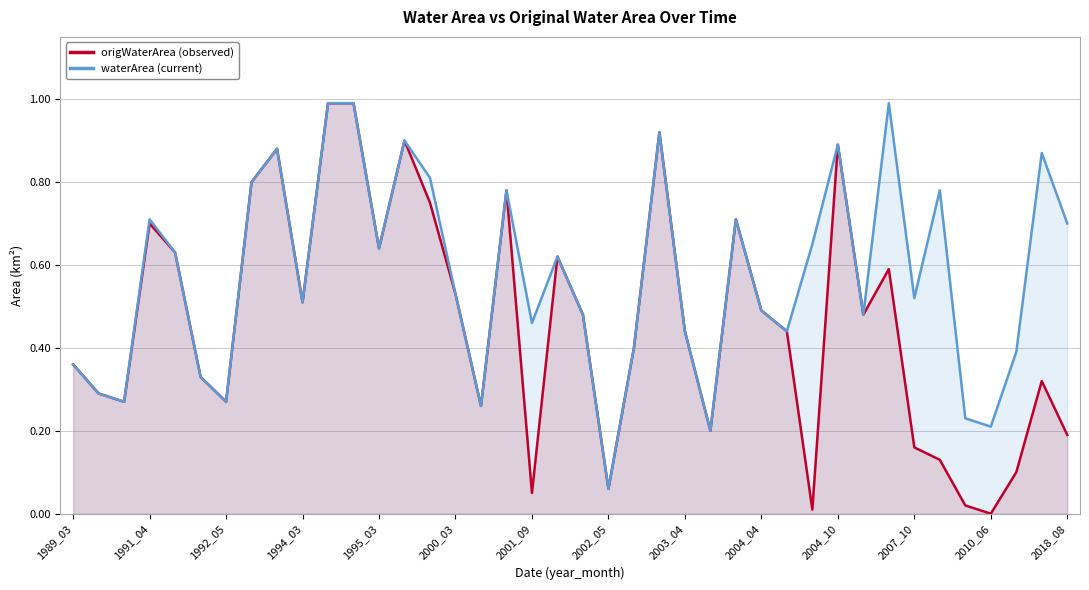

Reading right to left, what are all the values shown in this chart?

origWaterArea (observed): 0.2	0.3	0.1	0.0	0.0	0.1	0.2	0.6	0.5	0.9	0.0	0.4	0.5	0.7	0.2	0.4	0.9	0.4	0.1	0.5	0.6	0.1	0.8	0.3	0.5	0.8	0.9	0.6	1.0	1.0	0.5	0.9	0.8	0.3	0.3	0.6	0.7	0.3	0.3	0.4
waterArea (current): 0.7	0.9	0.4	0.2	0.2	0.8	0.5	1.0	0.5	0.9	0.7	0.4	0.5	0.7	0.2	0.4	0.9	0.4	0.1	0.5	0.6	0.5	0.8	0.3	0.5	0.8	0.9	0.6	1.0	1.0	0.5	0.9	0.8	0.3	0.3	0.6	0.7	0.3	0.3	0.4